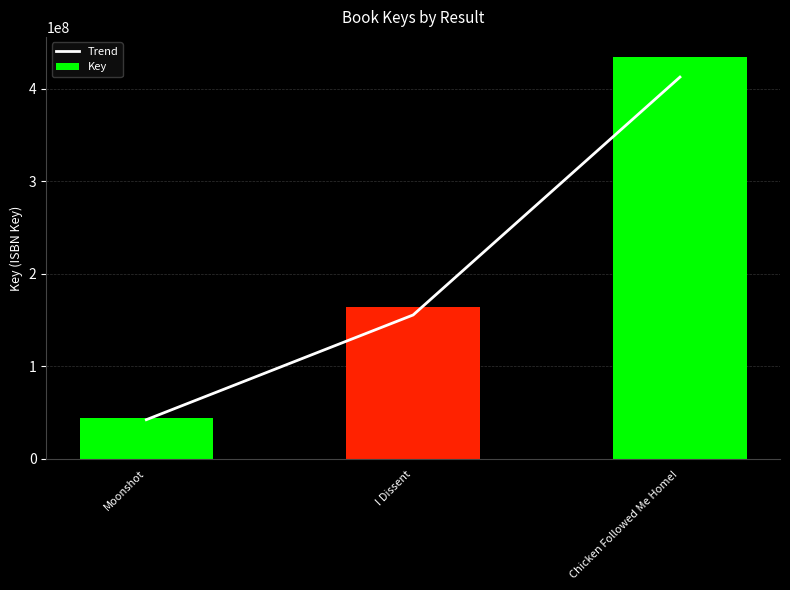

What is the maximum value for Key?

434166363